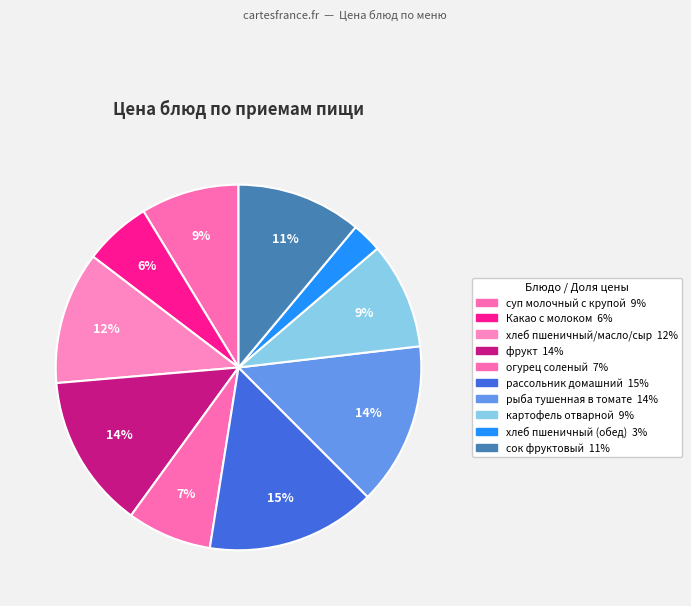

Count the number of slices in the pie.

10